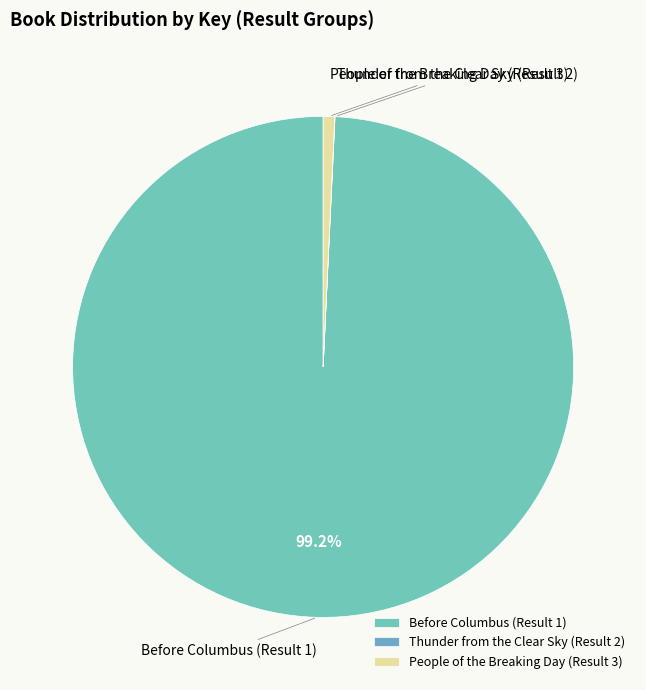

Which slice is the largest?

Before Columbus (Result 1)